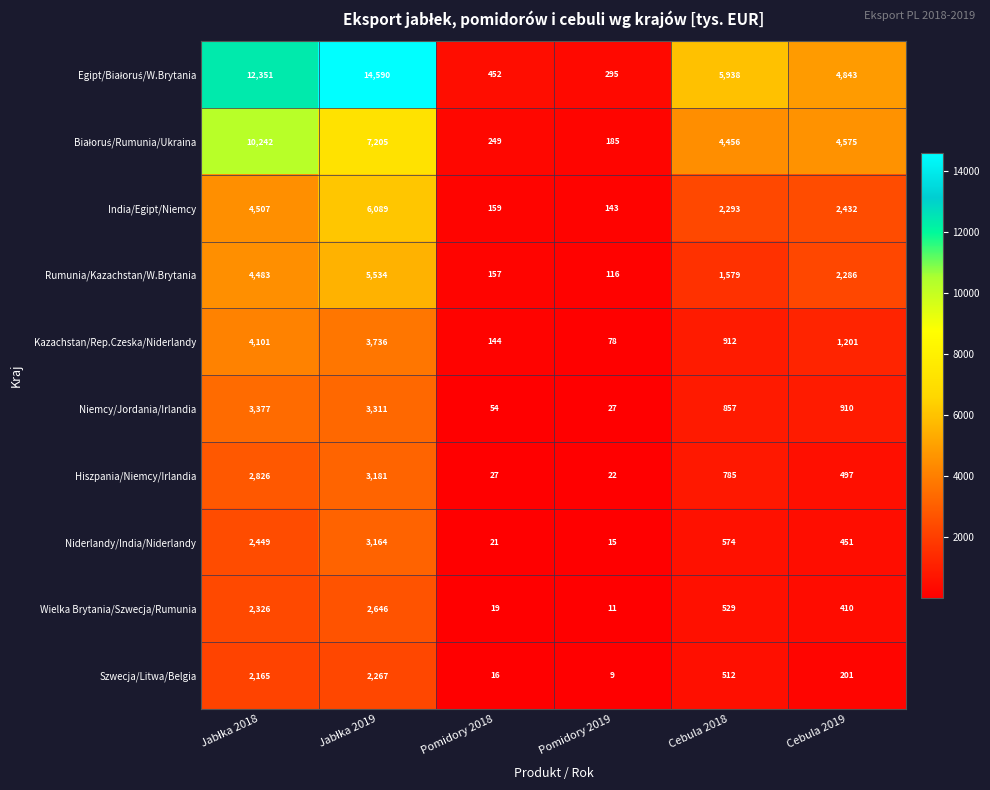

What is the difference between the highest and lowest values at Pomidory 2018?

436